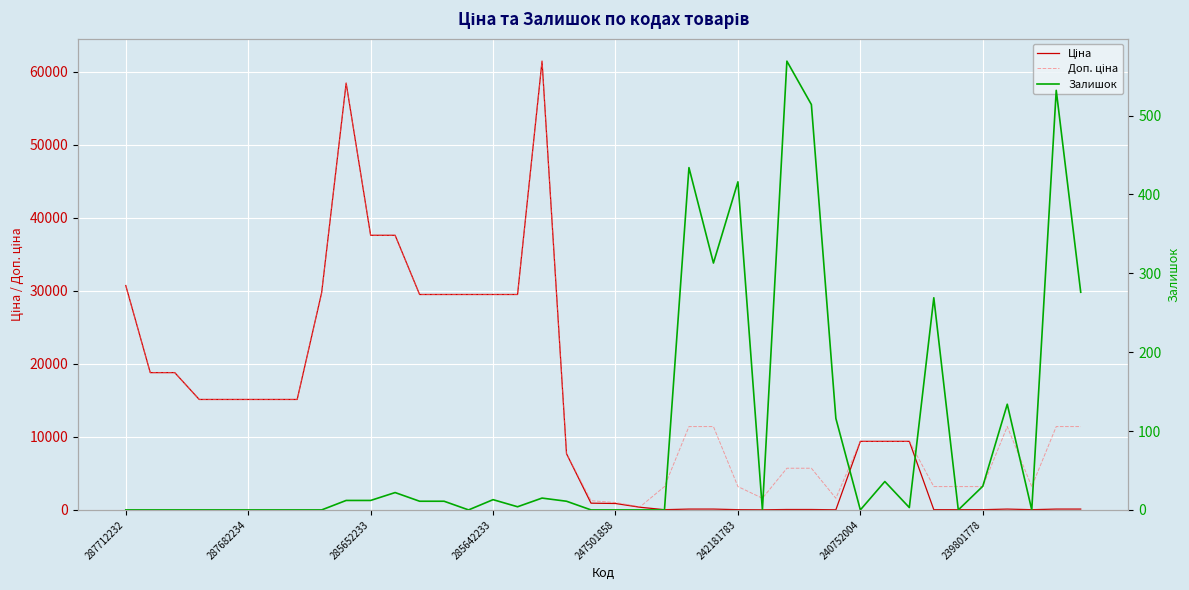

What are all the series names shown in the legend?

Ціна, Доп. ціна, Залишок